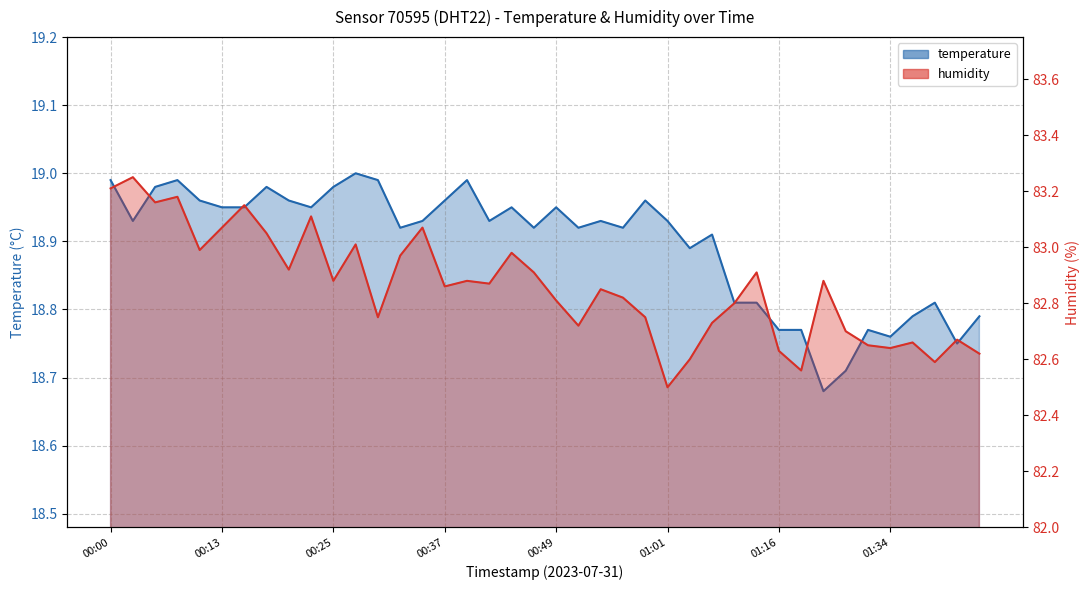

Rank the categories by humidity value from lowest to highest.

01:01, 01:19, 01:39, 01:04, 01:44, 01:16, 01:34, 01:32, 01:37, 01:42, 01:29, 00:52, 01:06, 00:30, 00:59, 01:12, 00:49, 00:56, 00:54, 00:37, 00:42, 00:25, 00:39, 01:27, 00:47, 01:14, 00:20, 00:32, 00:44, 00:10, 00:27, 00:17, 00:13, 00:35, 00:22, 00:15, 00:05, 00:08, 00:00, 00:03